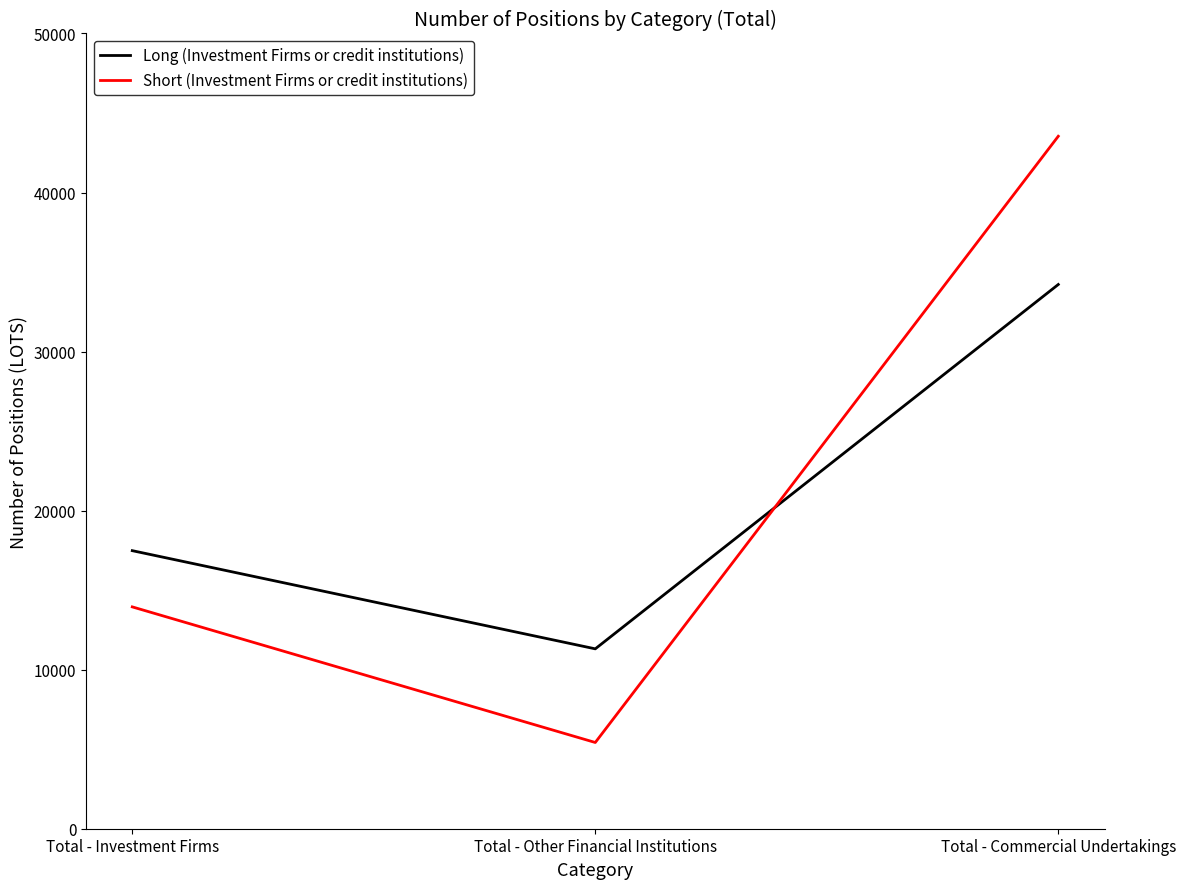

What is the average value of the Short (Investment Firms or credit institutions) series?

20969.9